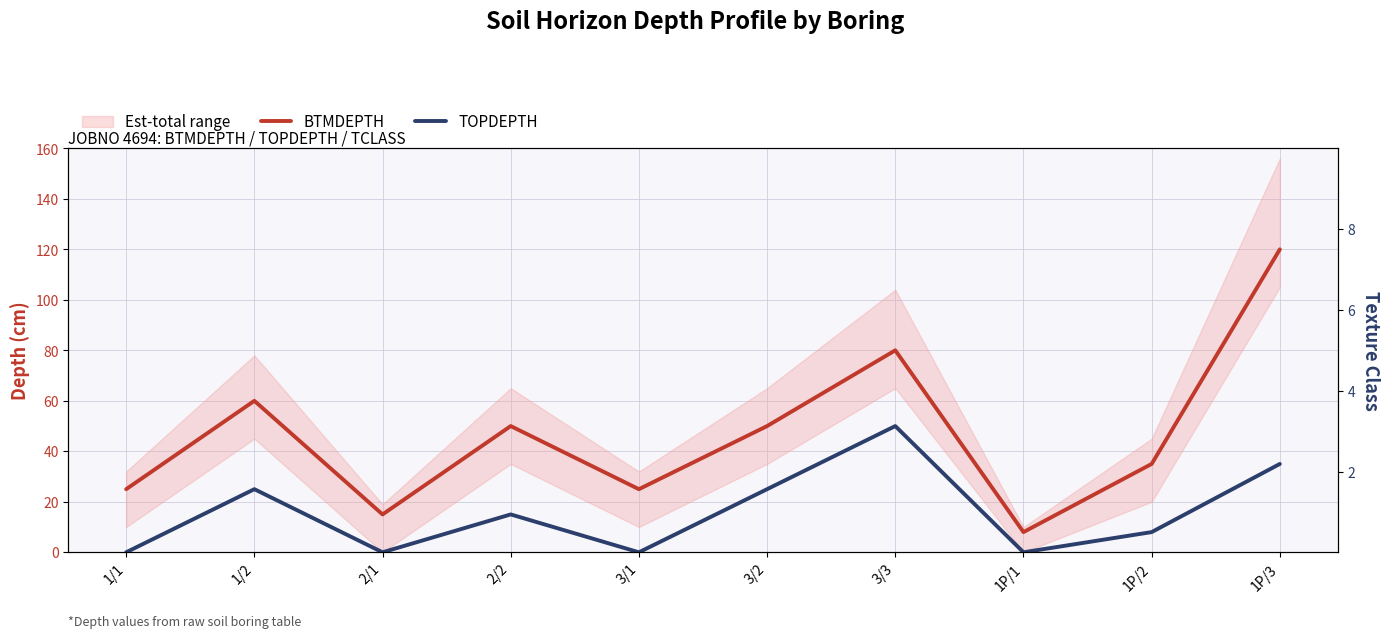

Where is TCLASS nearest to the value 4?

1/1